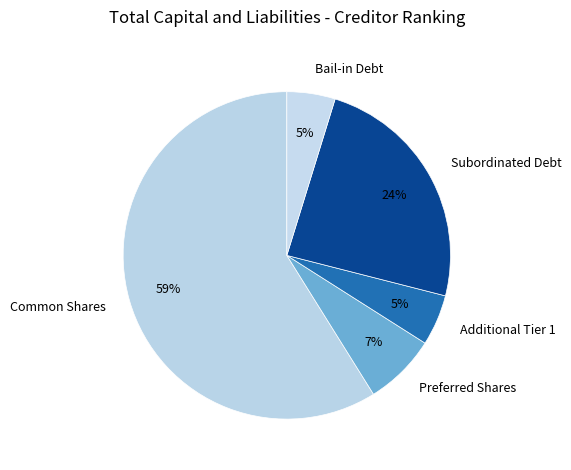

The Additional Tier 1 slice represents 5% of the pie. True or false?

True